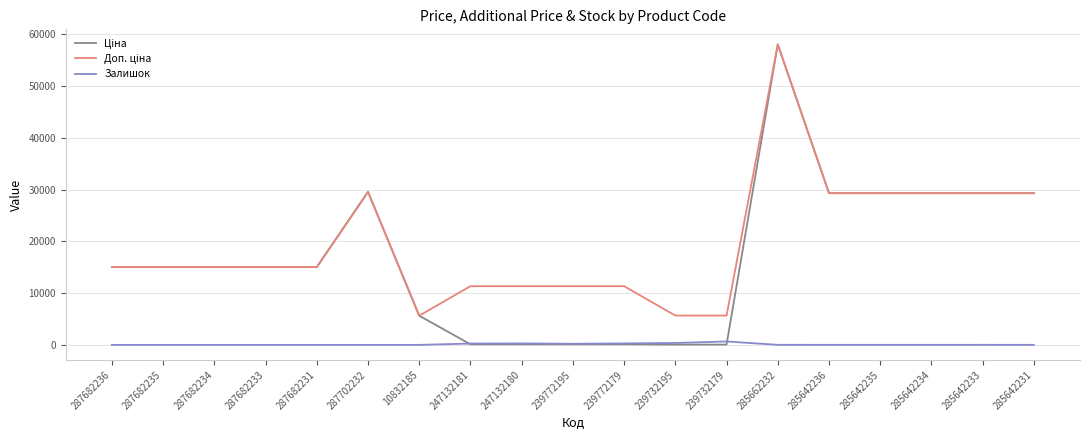

True or false: Залишок has a value of 290.0 at 247132180.

True